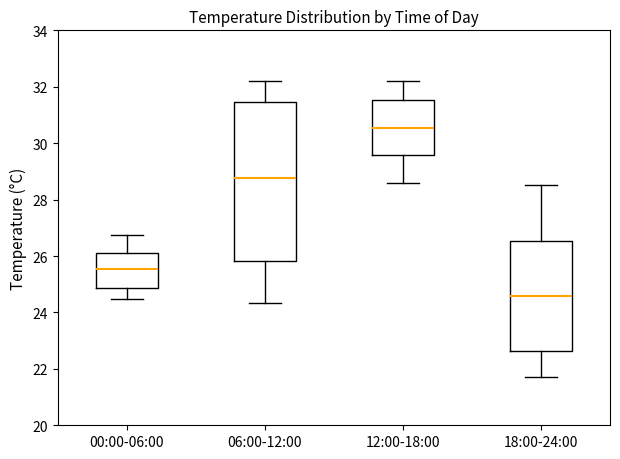

Which box's median line is the lowest?

18:00-24:00